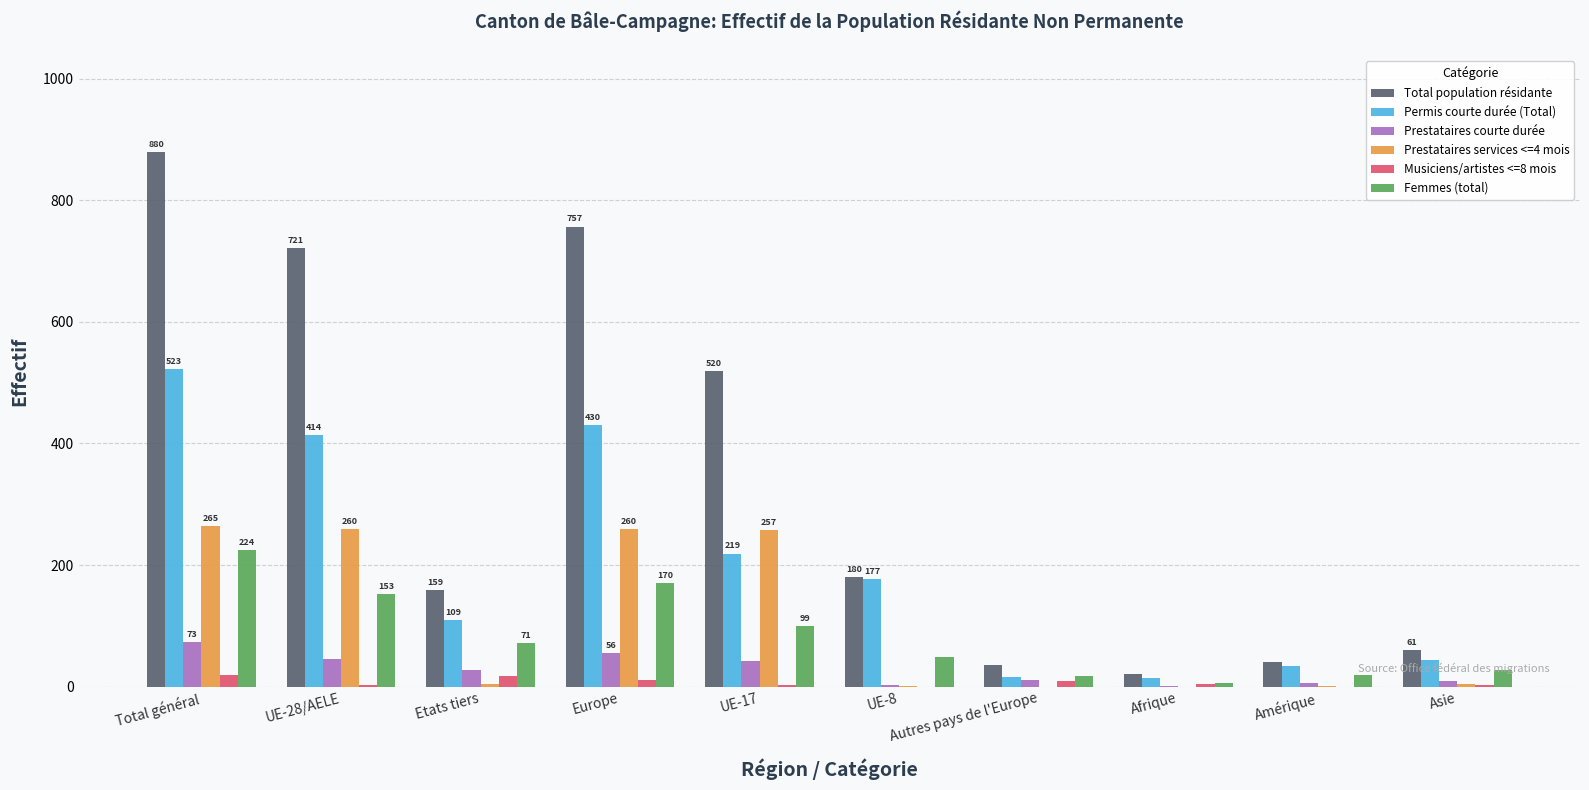

What are all the series names shown in the legend?

Total population résidante, Permis courte durée (Total), Prestataires courte durée, Prestataires services <=4 mois, Musiciens/artistes <=8 mois, Femmes (total)